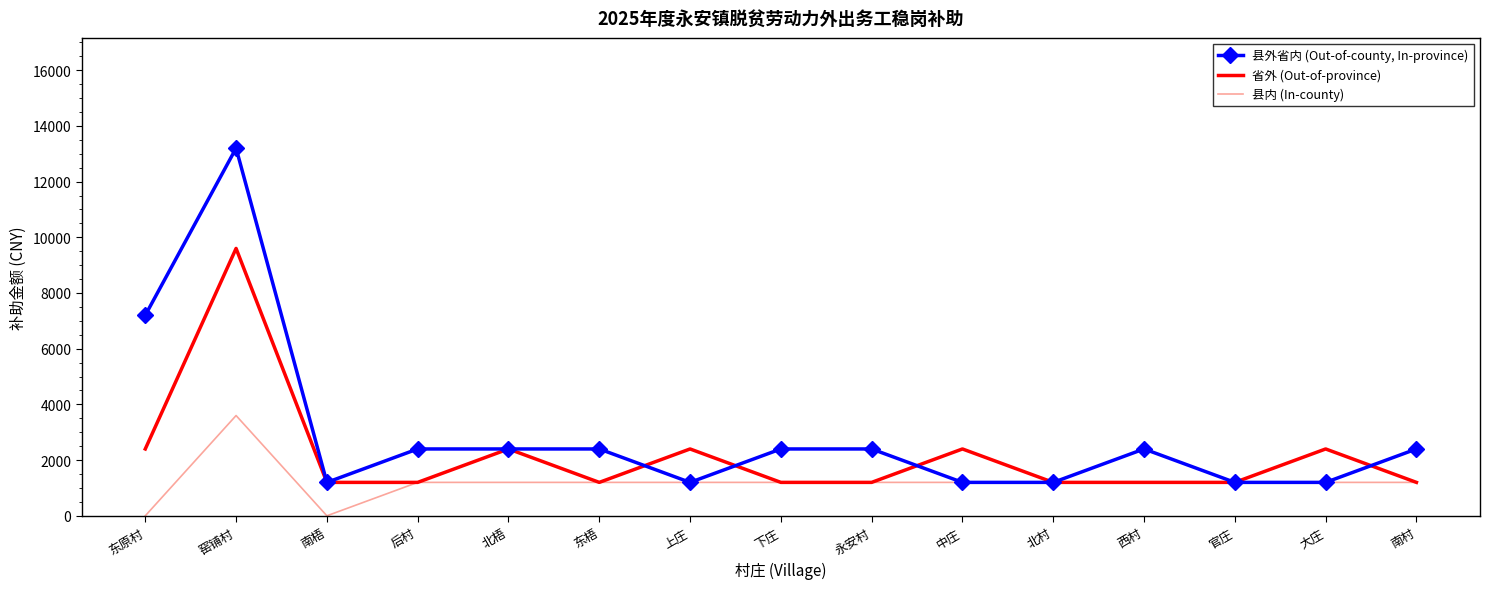

Where is the first local maximum for 县外省内 (Out-of-county, In-province)?

窑铺村